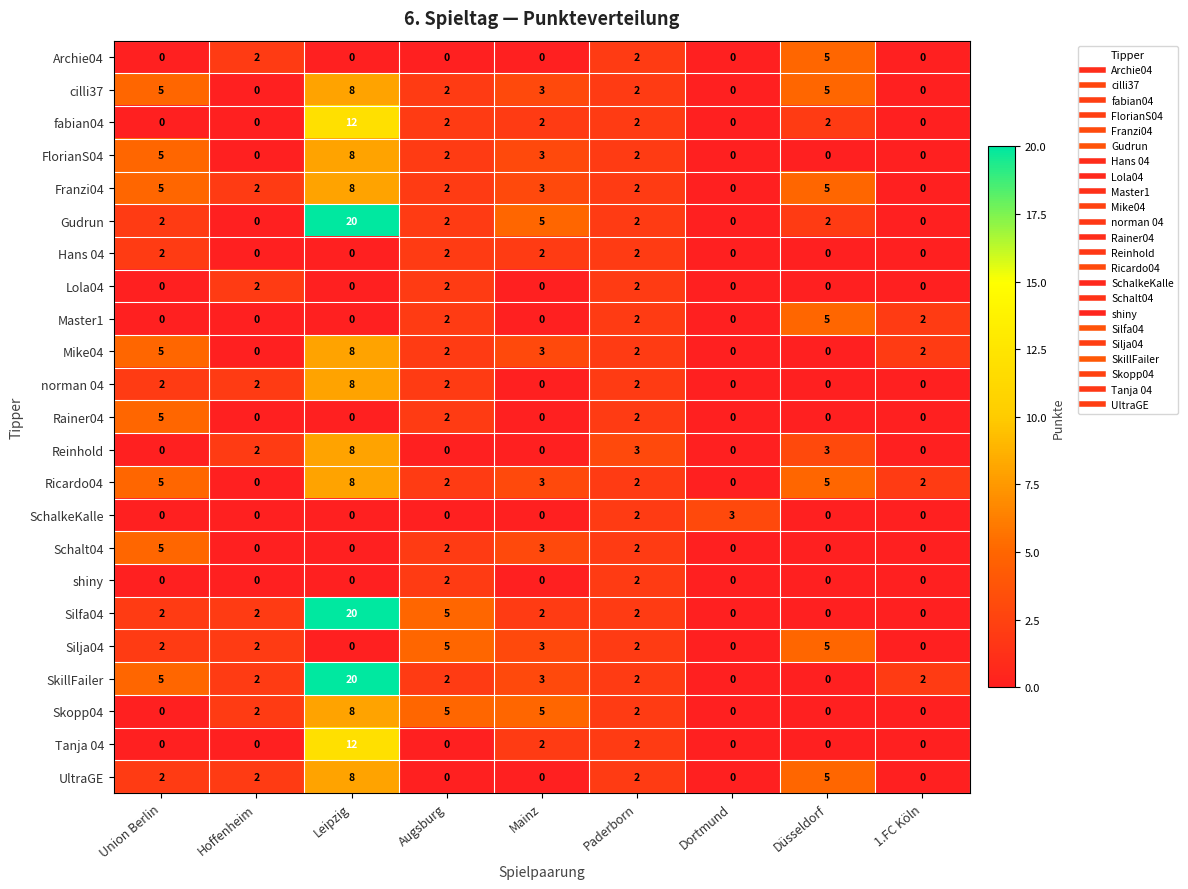

How many Schalt04 values are between 0 and 2?

7